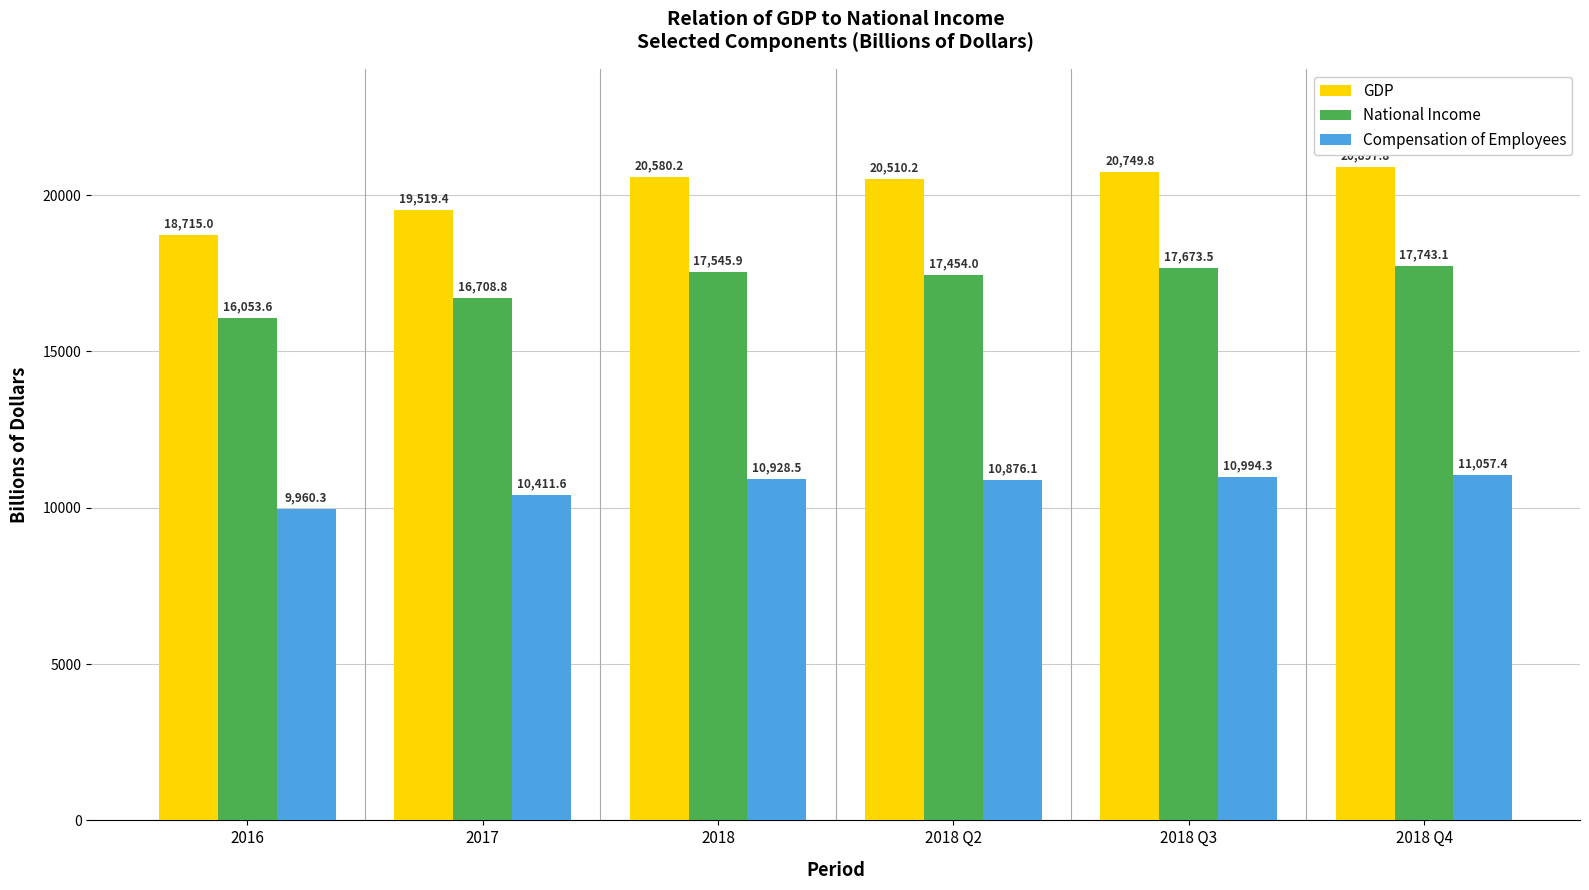

At which label is Compensation of Employees closest to 10508?

2017